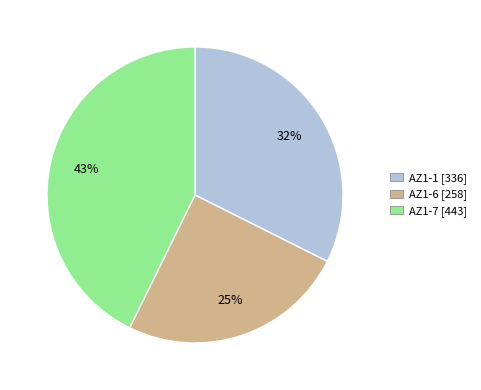

Combined, do AZ1-7 and AZ1-6 account for over 50%?

Yes